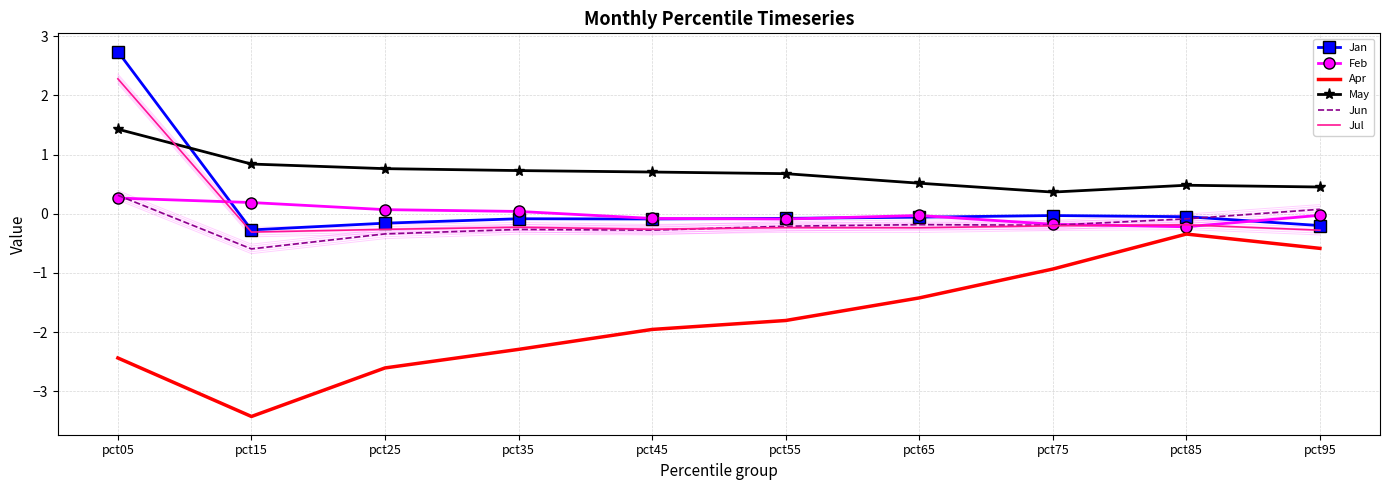

What are all the series names shown in the legend?

Jan, Feb, Apr, May, Jun, Jul